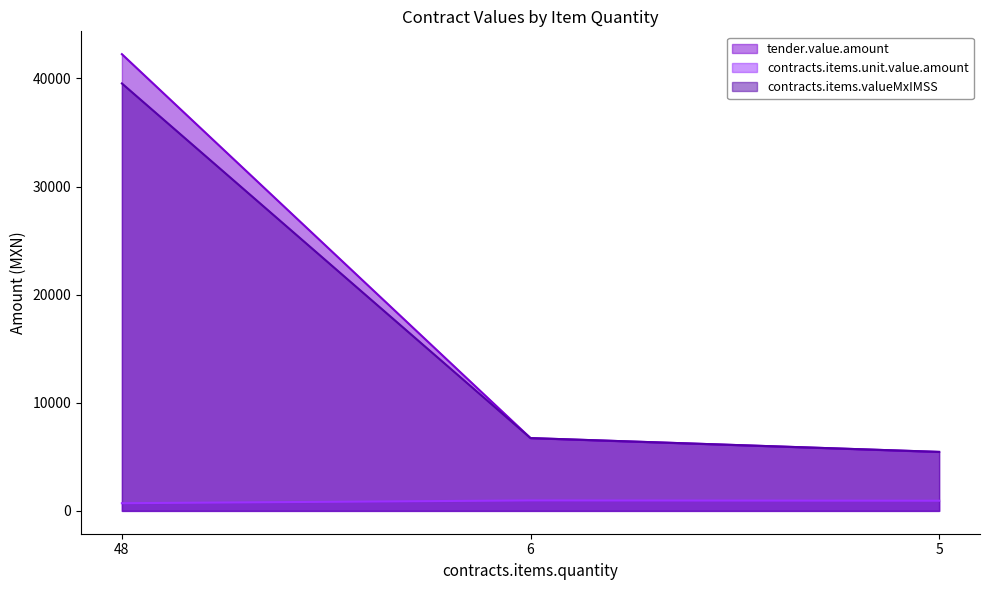

What is the difference between the contracts.items.unit.value.amount values at 5 and 6?

26.8